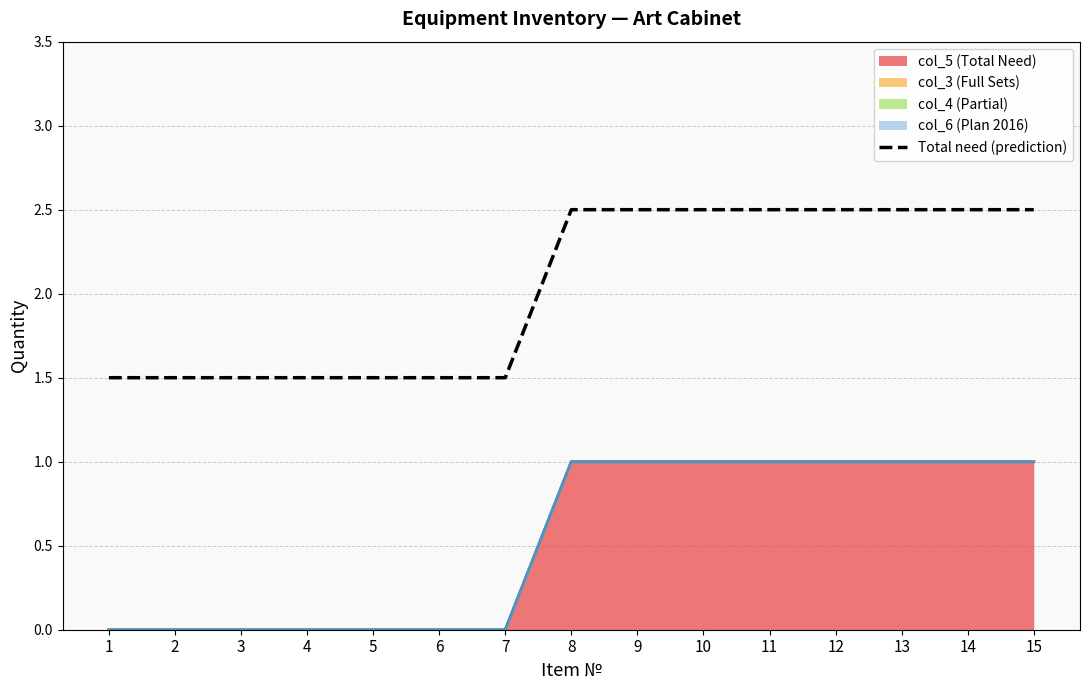

What is the difference between the maximum and minimum values?

1.0